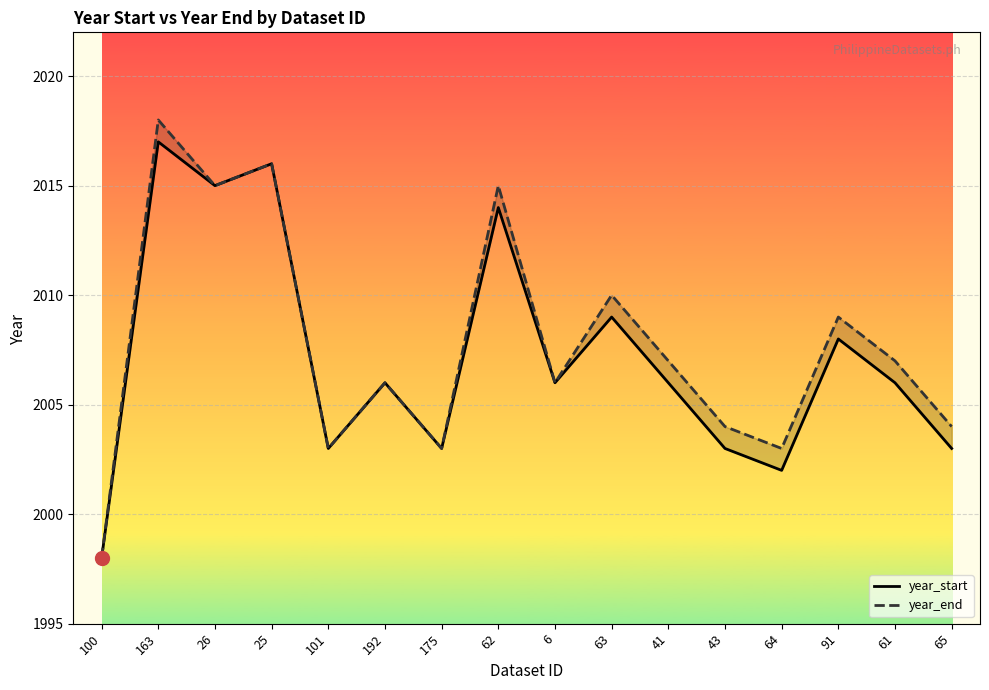

List the series in order of their peak value, lowest first.

year_start, year_end